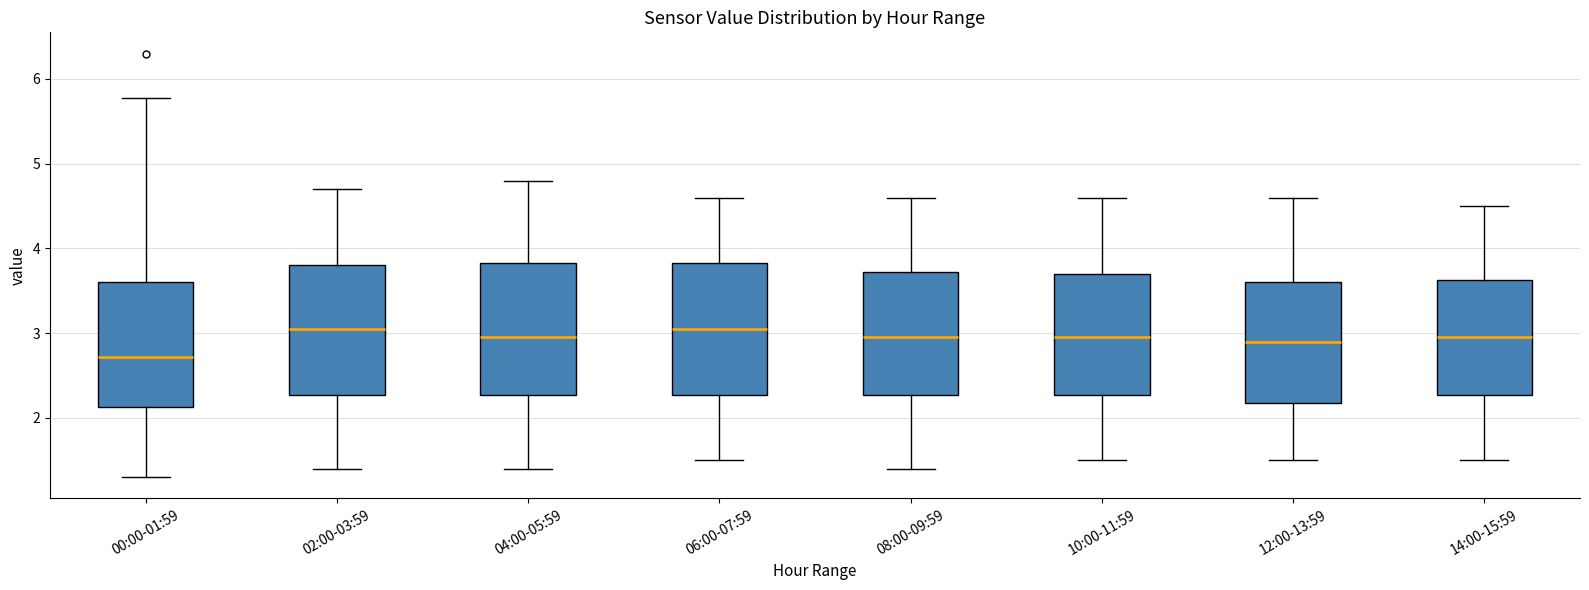

Reading left to right, read every box against the y-axis: the position of its median line, the range the box covers, and the ends of its whiskers. The values are not printed on the chart, so give them approximately, as read against the axis.

00:00-01:59: median 2.7, box 2.1 to 3.6, whiskers 1.3 to 5.8
02:00-03:59: median 3.1, box 2.3 to 3.8, whiskers 1.4 to 4.7
04:00-05:59: median 3.0, box 2.3 to 3.8, whiskers 1.4 to 4.8
06:00-07:59: median 3.1, box 2.3 to 3.8, whiskers 1.5 to 4.6
08:00-09:59: median 3.0, box 2.3 to 3.7, whiskers 1.4 to 4.6
10:00-11:59: median 3.0, box 2.3 to 3.7, whiskers 1.5 to 4.6
12:00-13:59: median 2.9, box 2.2 to 3.6, whiskers 1.5 to 4.6
14:00-15:59: median 3.0, box 2.3 to 3.6, whiskers 1.5 to 4.5